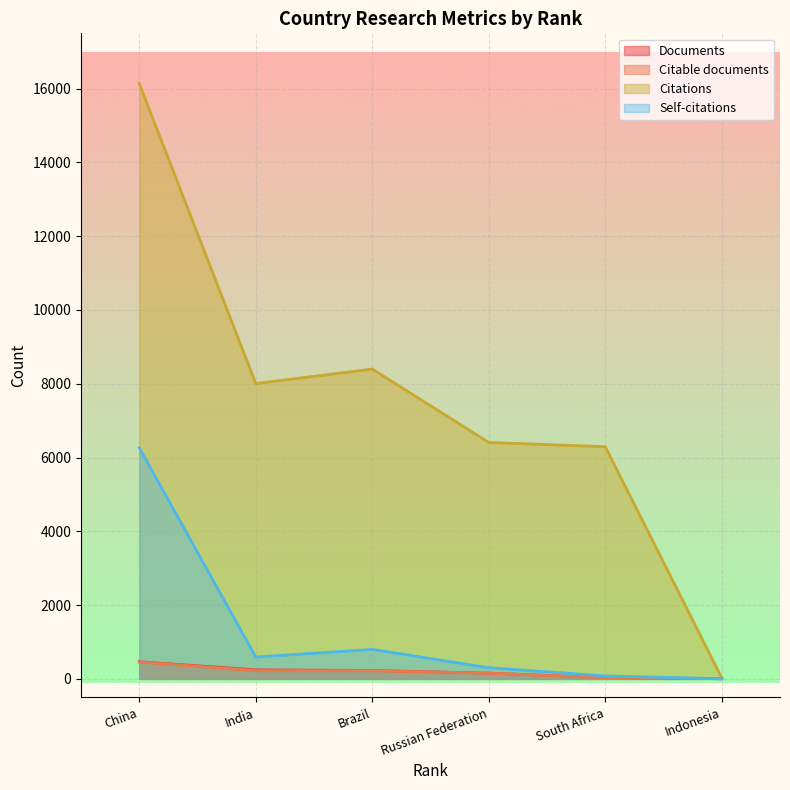

Between Brazil and Russian Federation, which series saw the biggest shift?

Citations